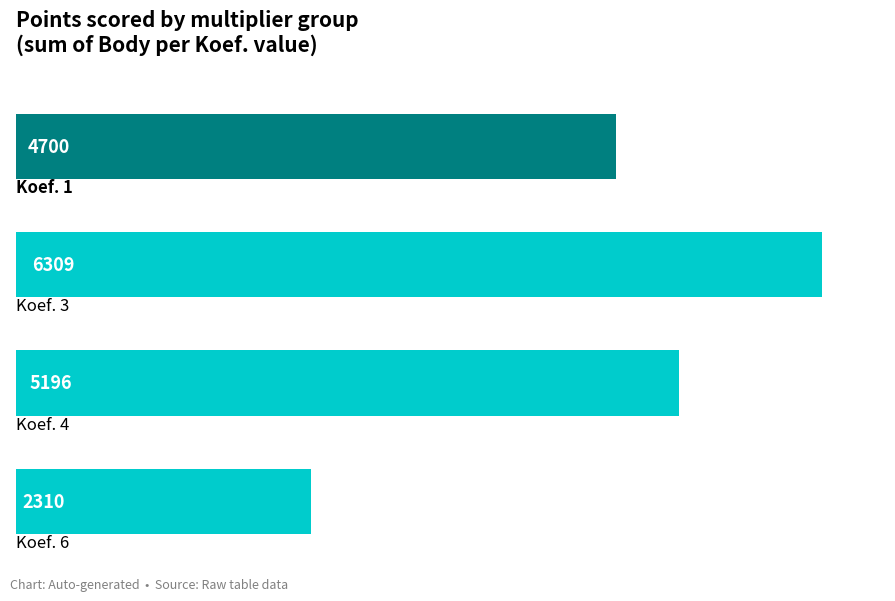

Reading bottom to top, transcribe all the data shown in this chart.

2310	5196	6309	4700